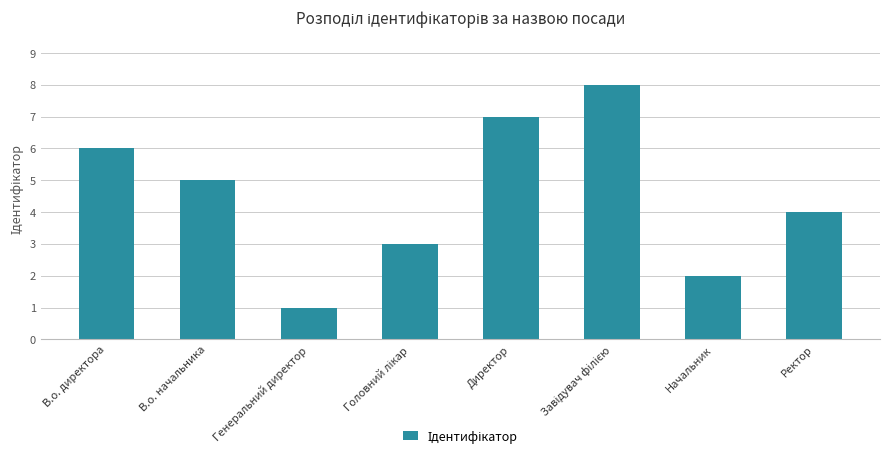

Reading left to right, list all the values displayed in this chart.

6	5	1	3	7	8	2	4